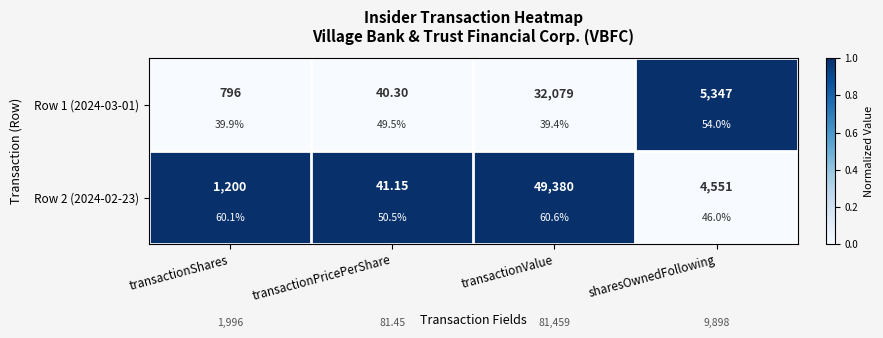

What is the maximum value for Row 1 (2024-03-01)?

1